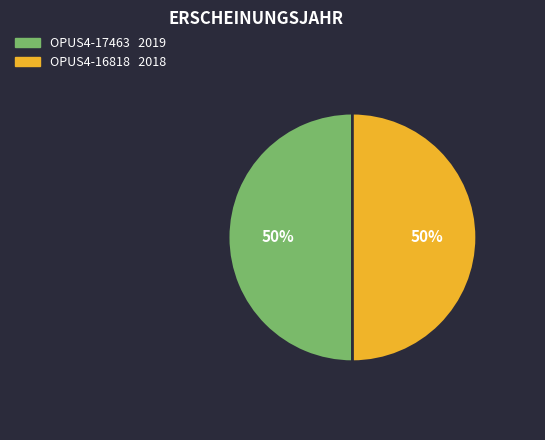

To the nearest percent, what portion does OPUS4-16818 represent?

50%